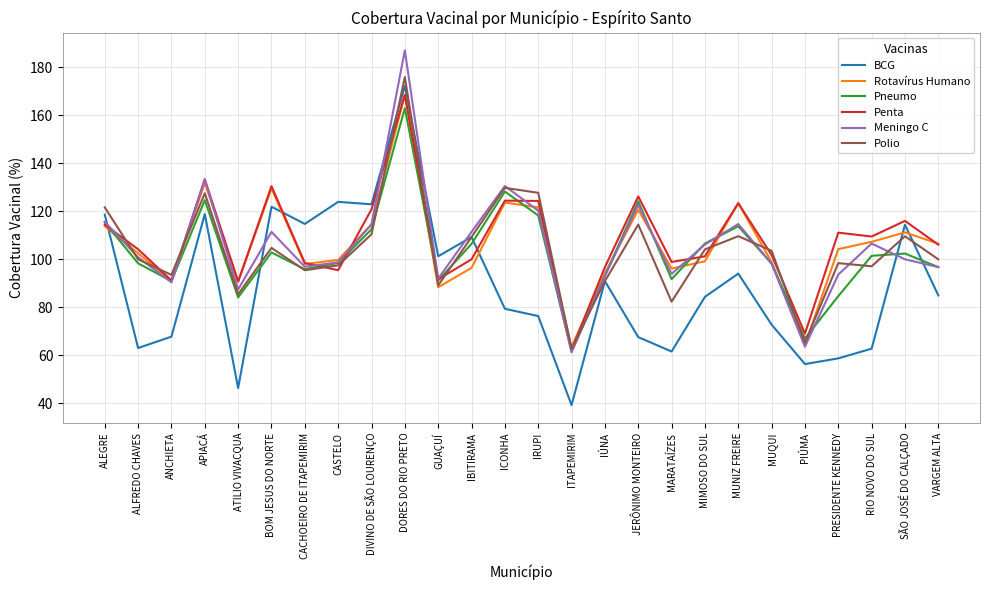

Which series has the widest spread of values?

BCG